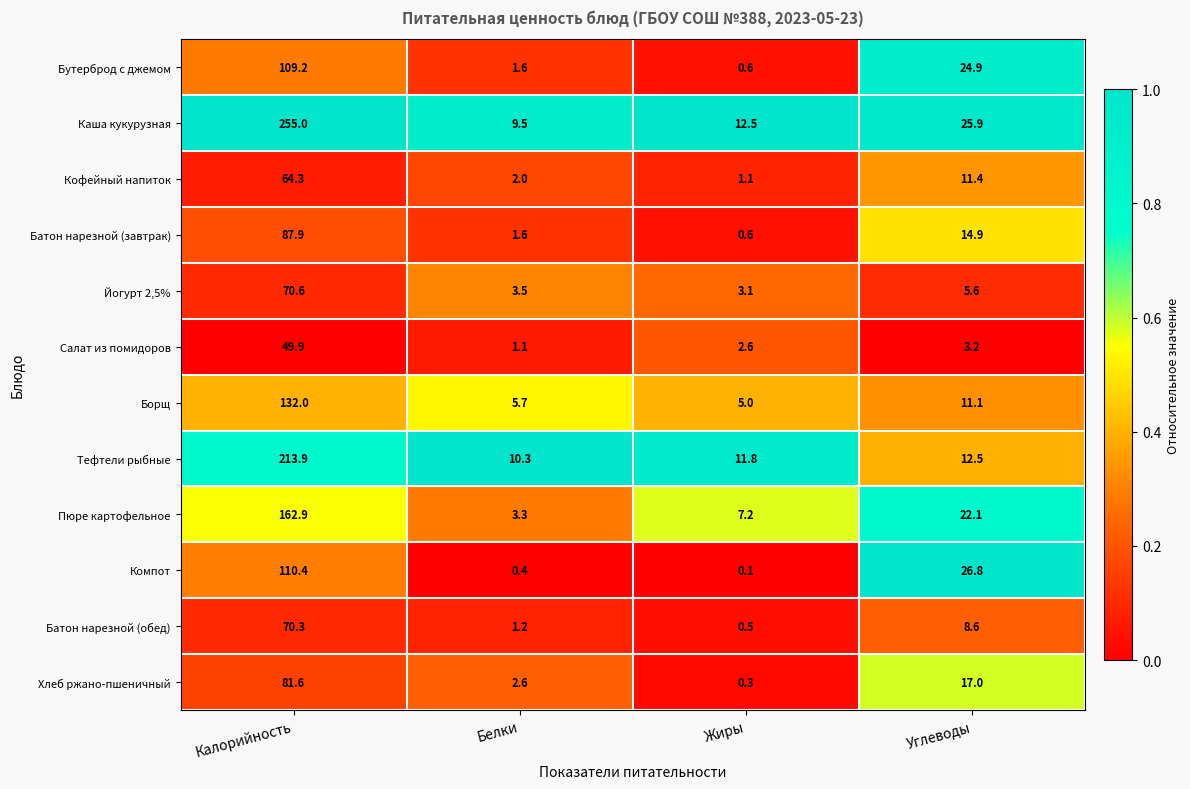

Rank the series by their maximum value, from lowest to highest.

Салат из помидоров, Кофейный напиток, Батон нарезной (обед), Йогурт 2,5%, Хлеб ржано-пшеничный, Батон нарезной (завтрак), Бутерброд с джемом, Компот, Борщ, Пюре картофельное, Тефтели рыбные, Каша кукурузная